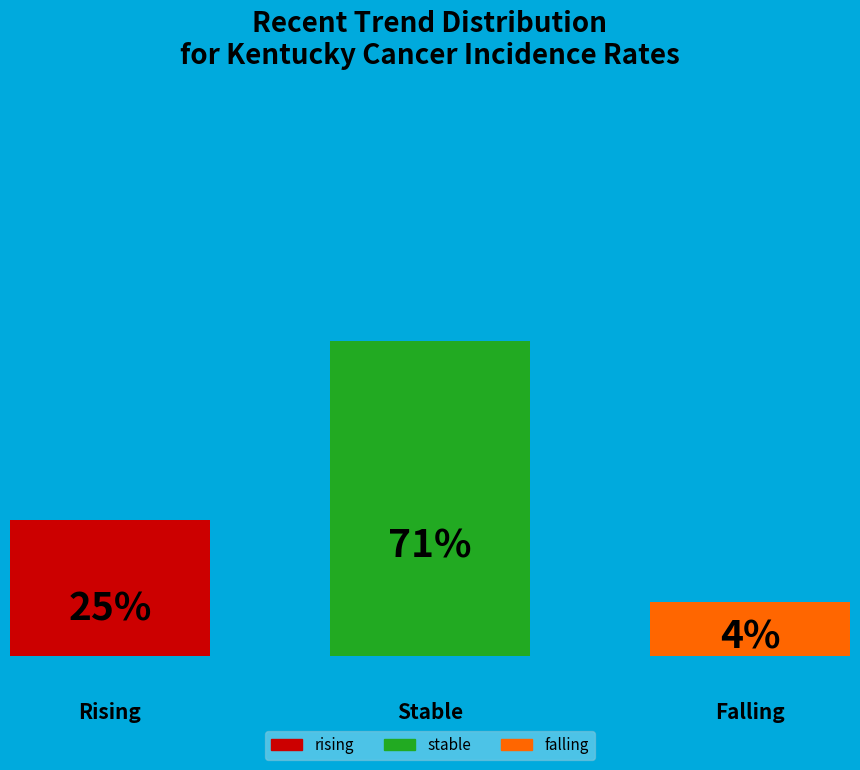

How many slices are in this pie chart?

3